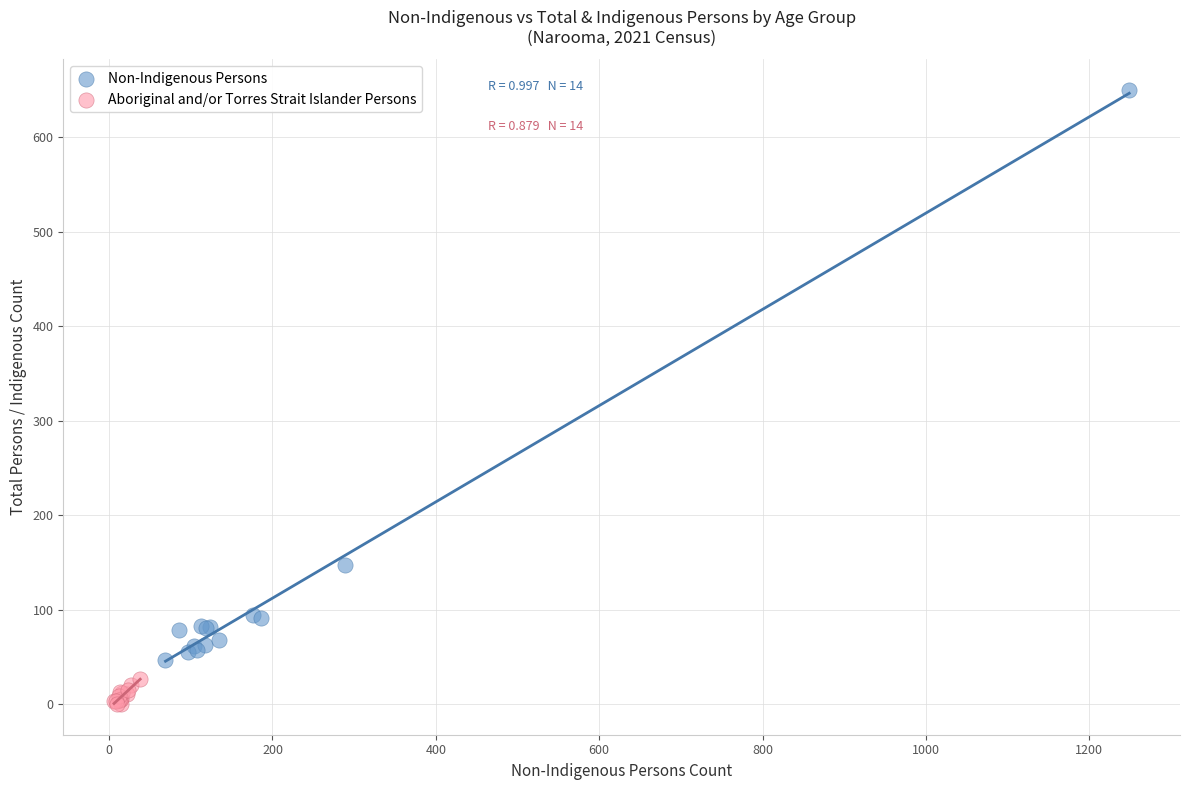

Which series reaches the maximum Y coordinate?

Non-Indigenous Persons